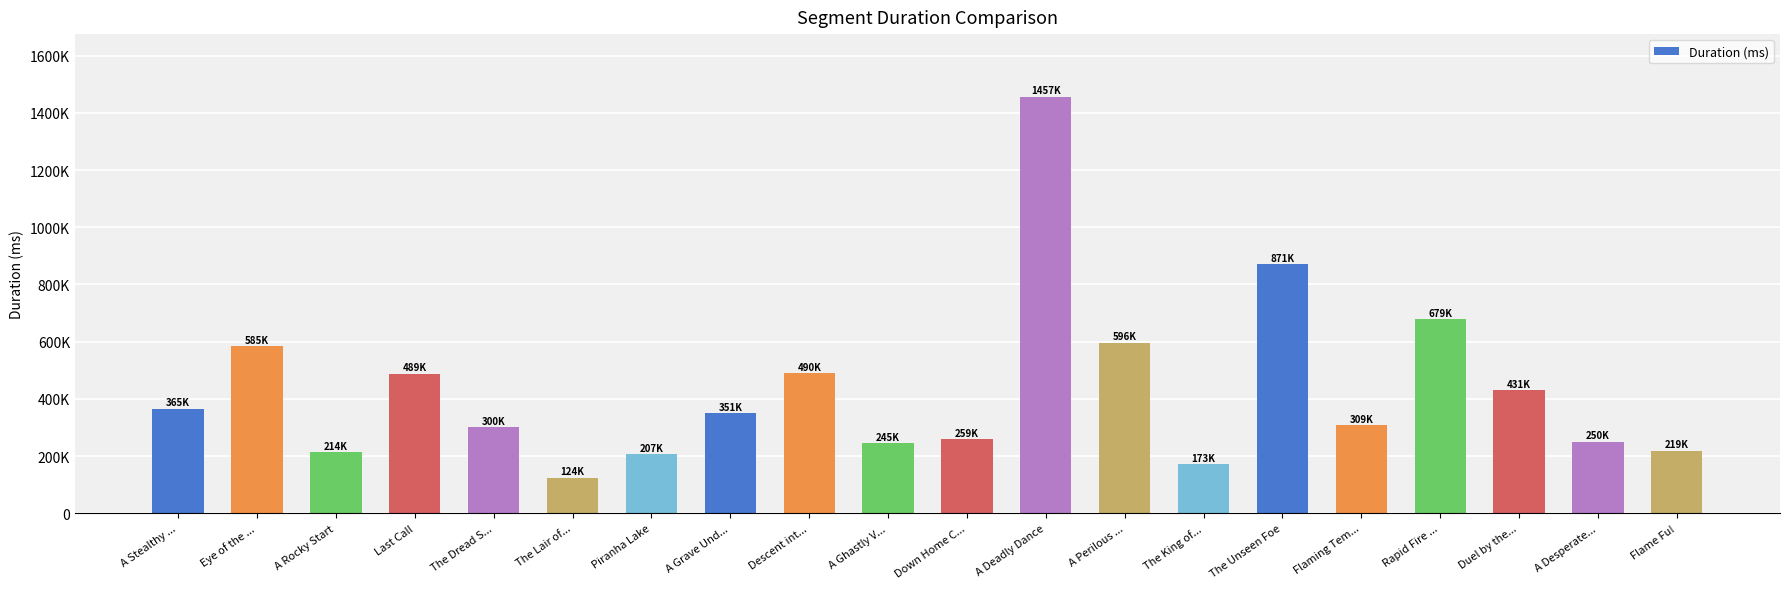

Are the bars horizontal?

No